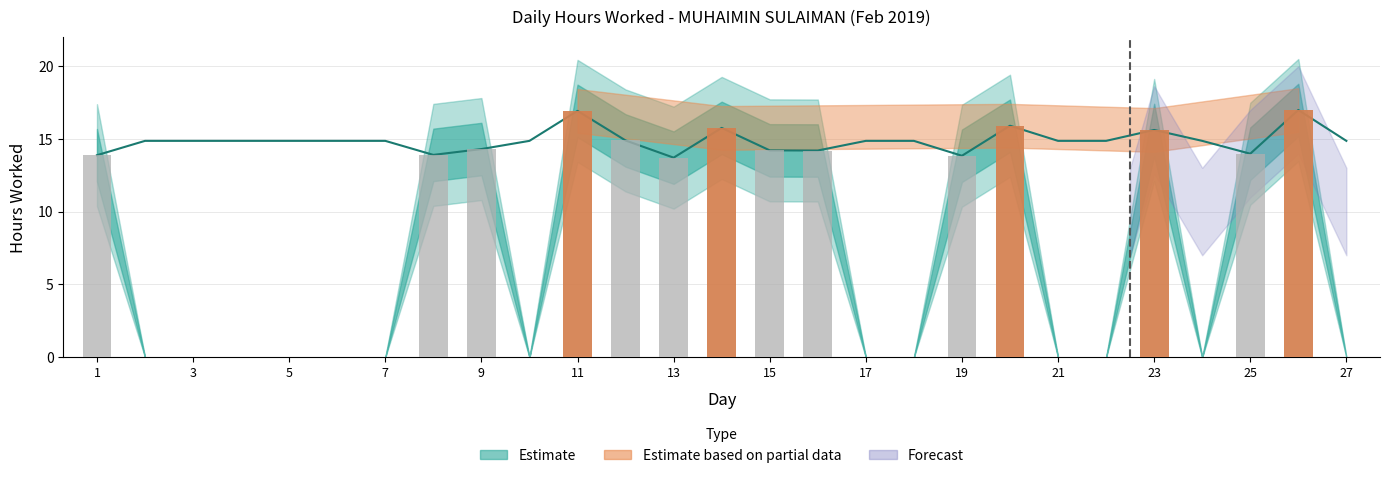

How many values are below 13?

13